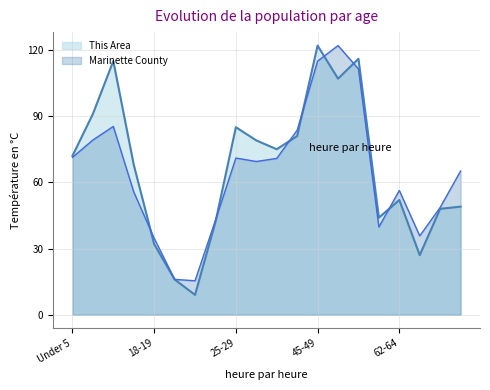

Reading left to right, transcribe all the data shown in this chart.

This Area: Under 5=72.0	5-9=91.0	10-14=115.0	15-17=68.0	18-19=32.0	20=16.0	21=9.0	22-24=42.0	25-29=85.0	30-34=79.0	35-39=75.0	40-44=81.0	45-49=122.0	50-54=107.0	55-59=116.0	60-61=44.0	62-64=52.0	65-66=27.0	67-69=48.0	70-74=49.0
Marinette County: Under 5=71.3	5-9=79.2	10-14=85.3	15-17=55.7	18-19=34.7	20=16.0	21=15.4	22-24=42.8	25-29=71.0	30-34=69.5	35-39=70.9	40-44=83.6	45-49=115.0	50-54=122.0	55-59=111.4	60-61=39.7	62-64=56.3	65-66=35.7	67-69=48.6	70-74=65.1